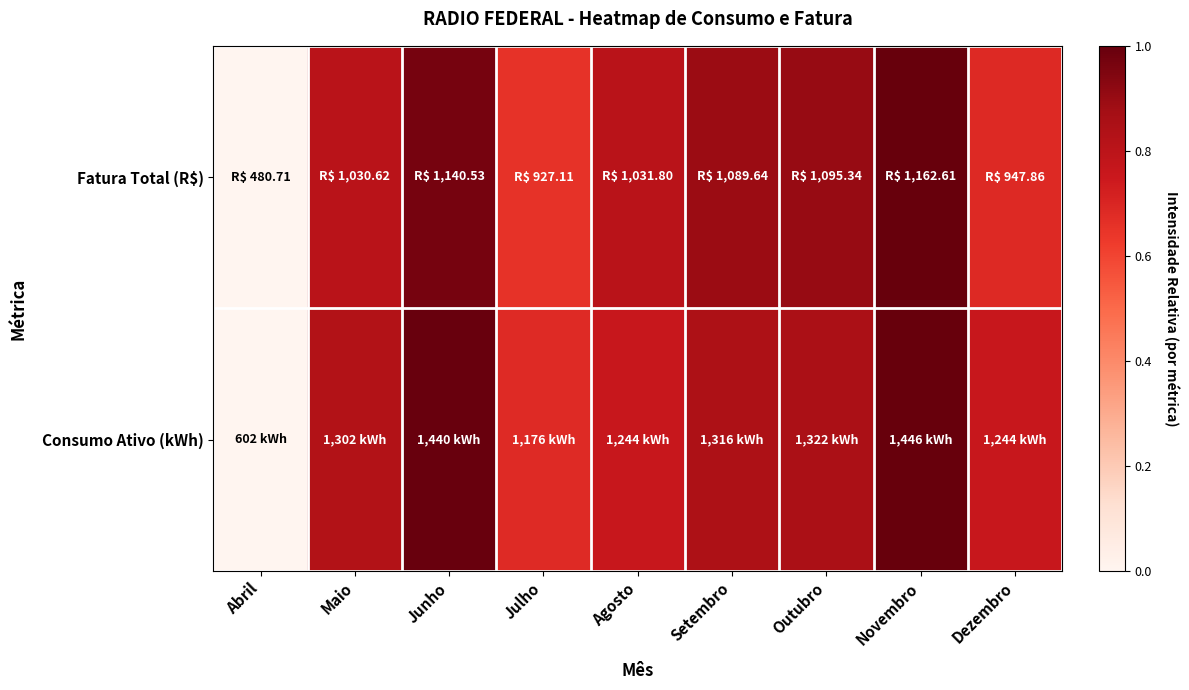

Rank the series by their maximum value, from lowest to highest.

Fatura Total (R$), Consumo Ativo (kWh)